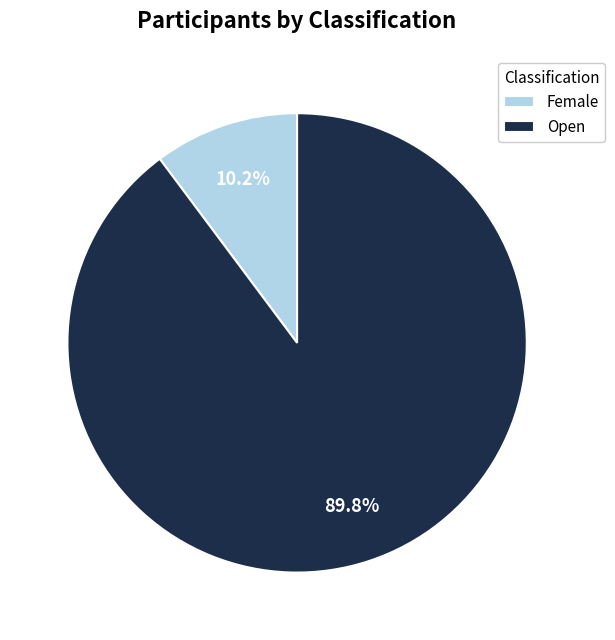

What portion of the pie excludes Female?

89.8%